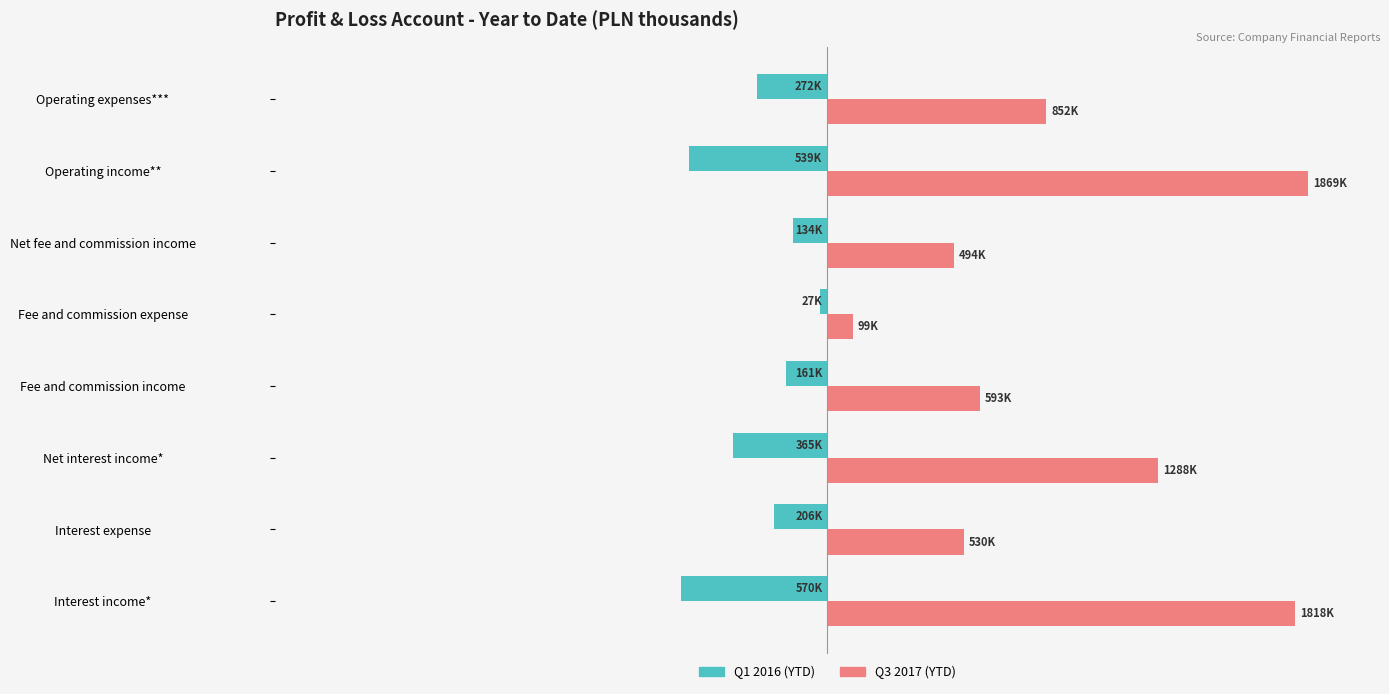

Which label corresponds to the largest value in the chart?

Operating income**